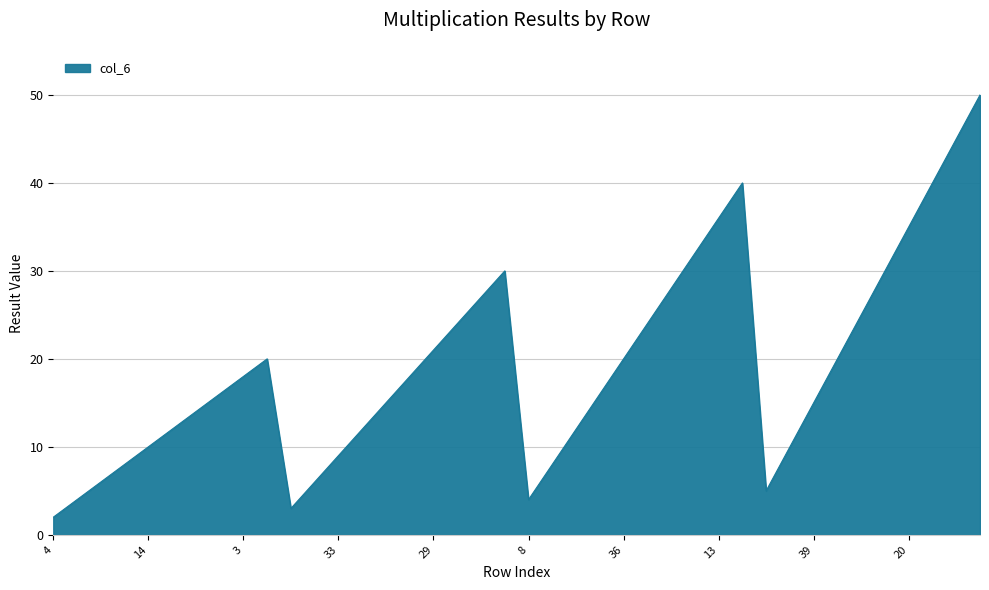

What is the difference between the maximum and minimum values?

48